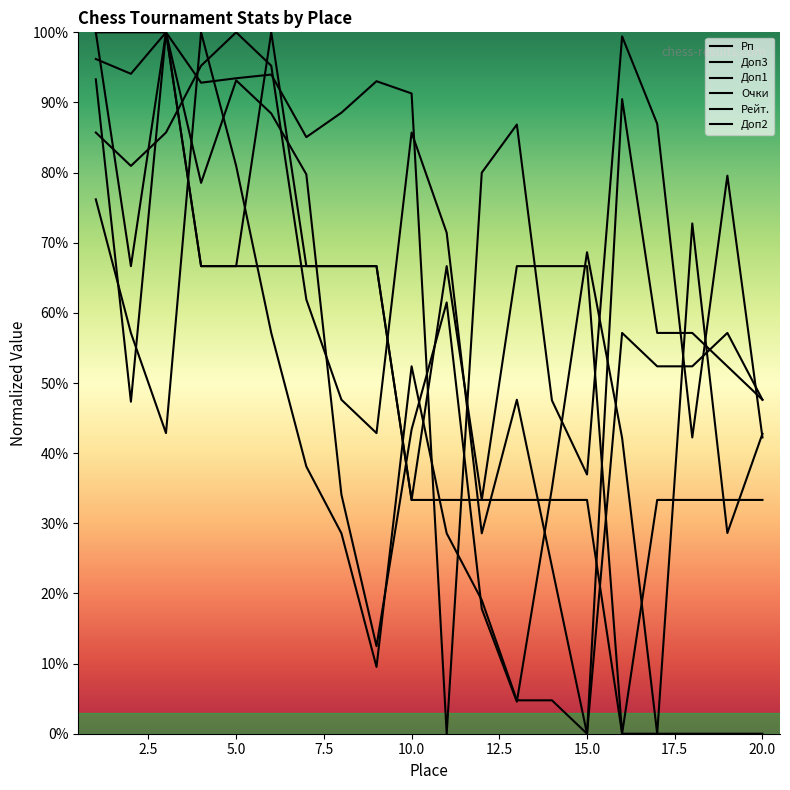

True or false: Доп1 has more than 1 interior local peaks.

True